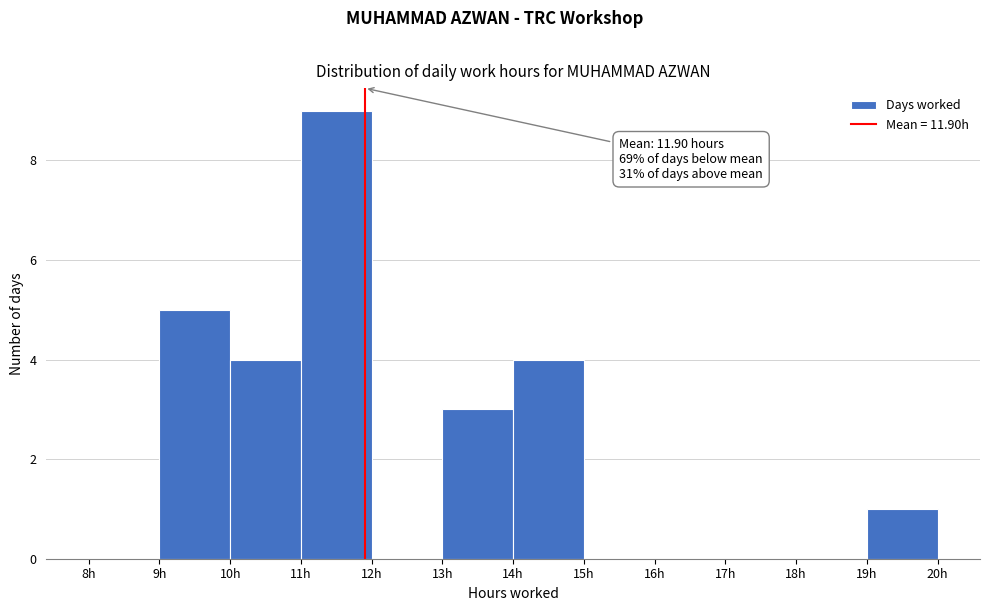

Over which range of the x-axis is the bar tallest?

11 to 12